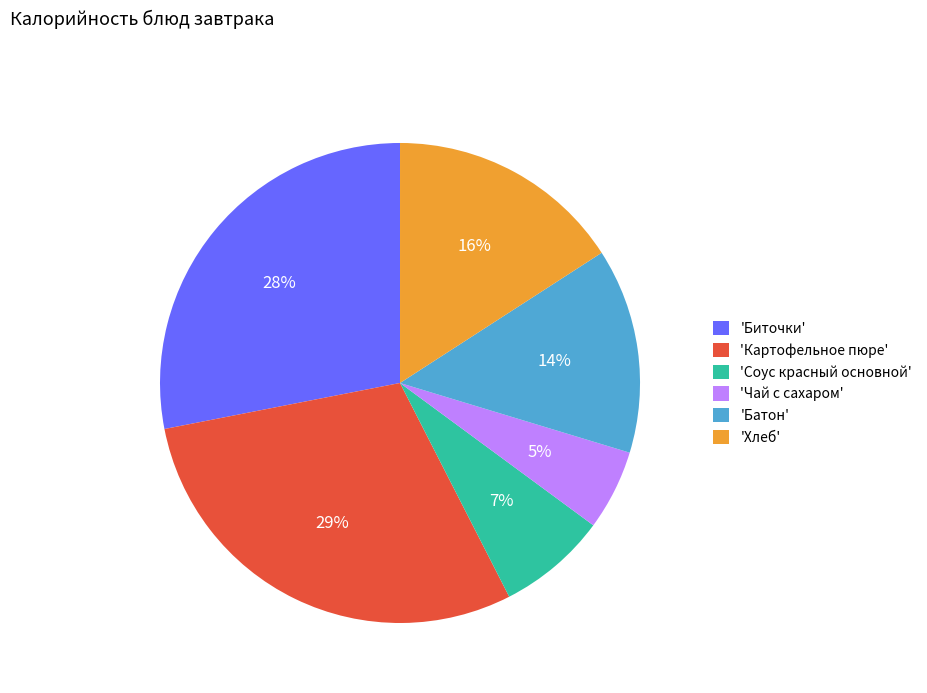

To the nearest percent, what is the average slice percentage?

17%